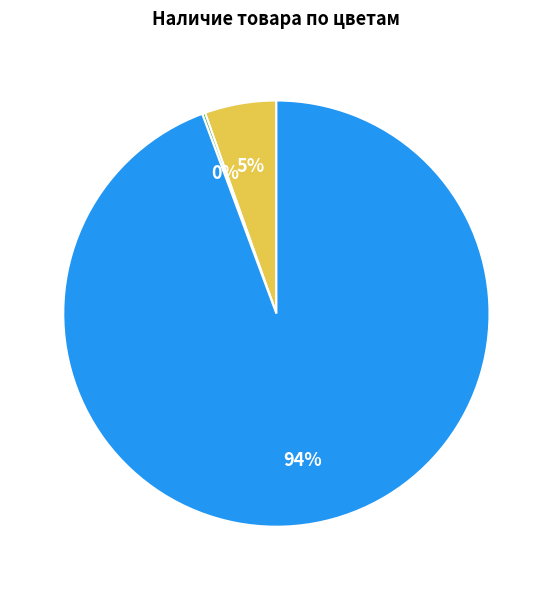

To the nearest percent, what is the average slice percentage?

33%